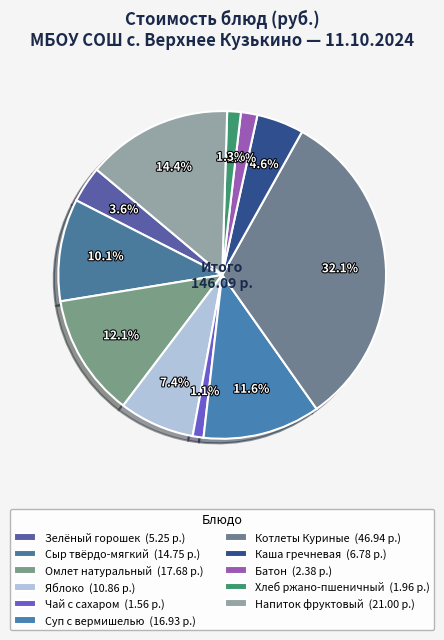

What is the largest slice in the pie chart?

Котлеты Куриные